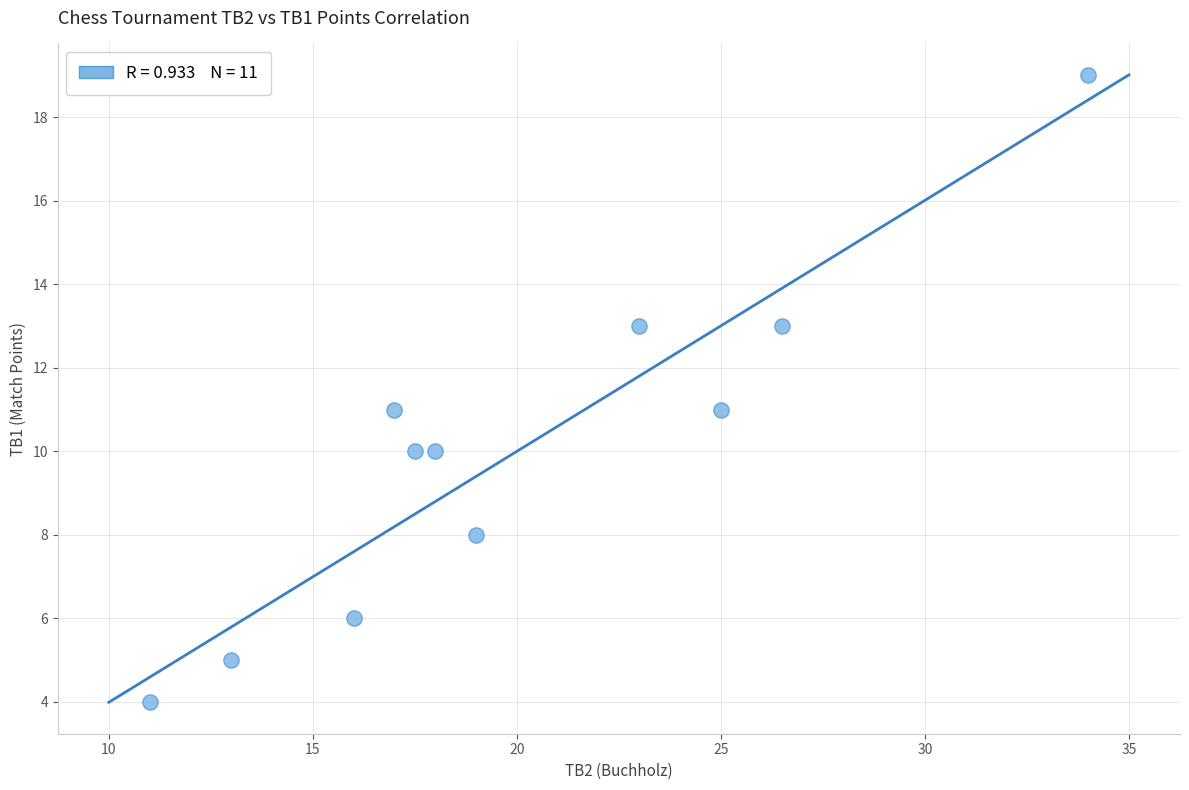

What is the range of Y values (max minus min)?

15